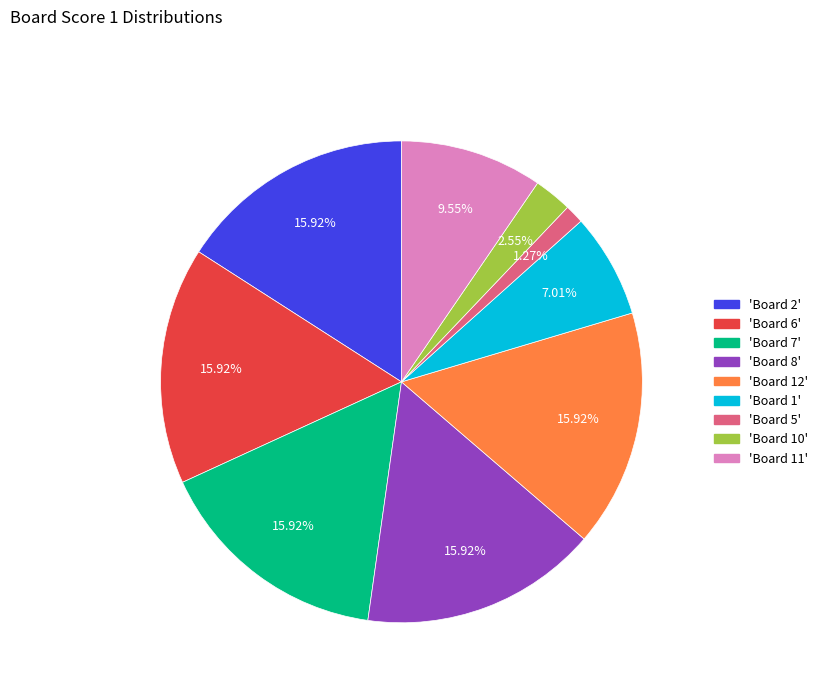

Does any single category account for the majority?

No